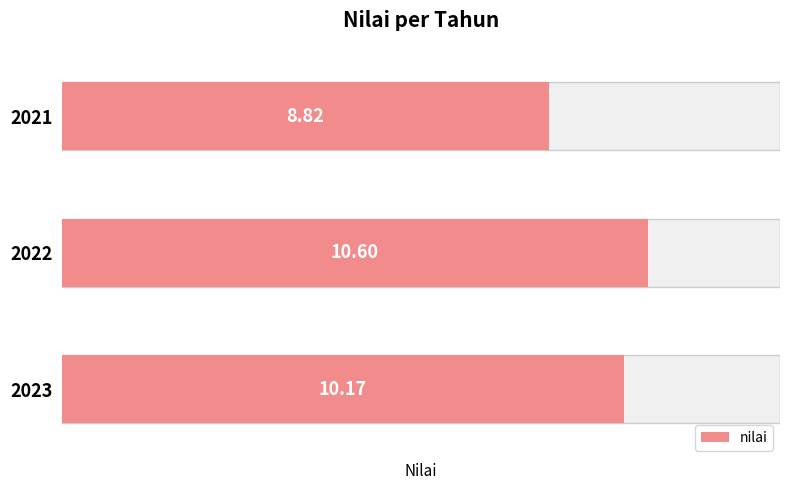

What is the value of the 3rd bar from the left?

10.2